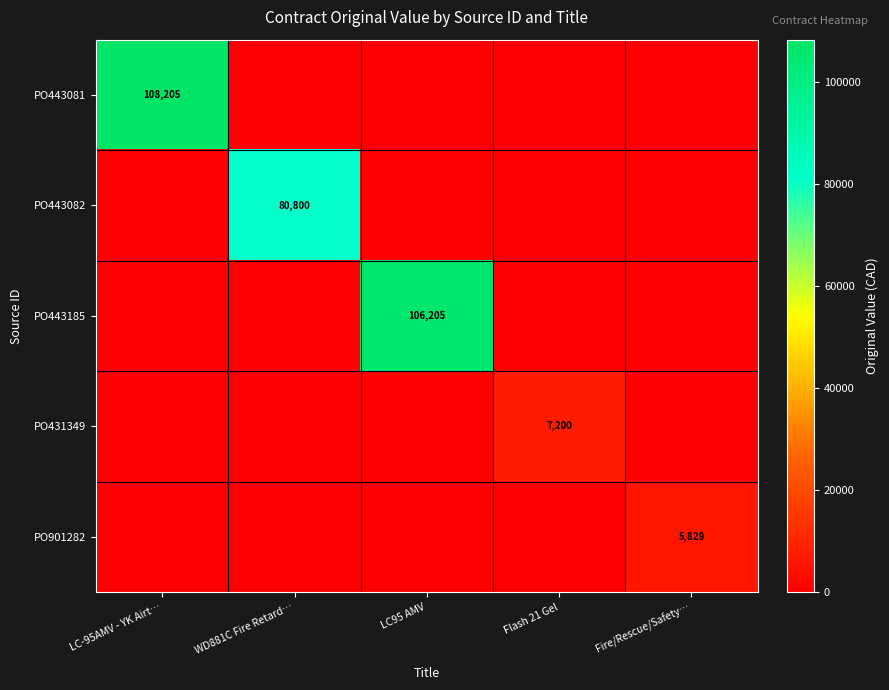

Is it true that PO443081 equals 63531.4 at LC-95AMV - YK Airt…?

False